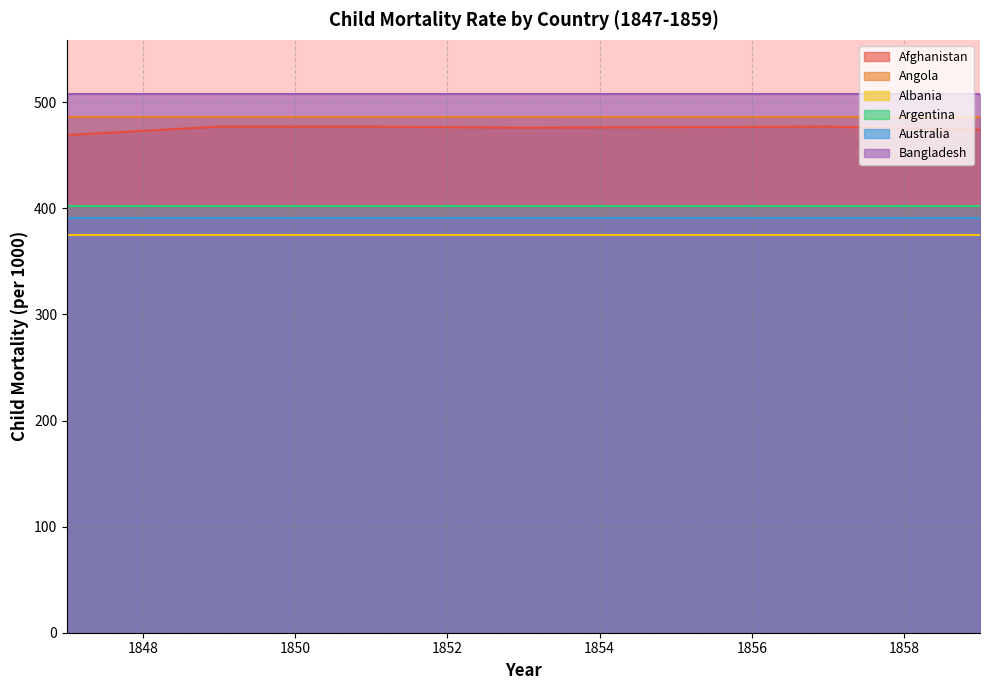

What is the difference between the second highest and second lowest values in the Afghanistan series?

3